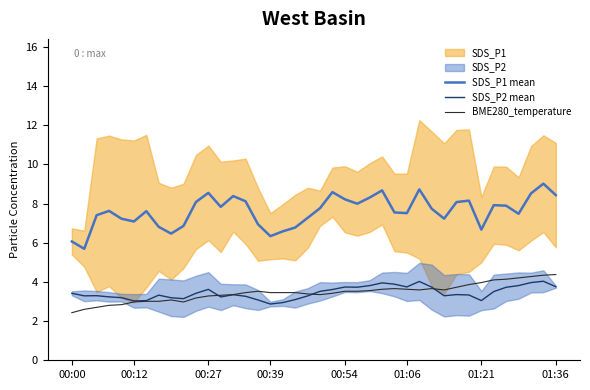

True or false: SDS_P1 mean and BME280_temperature cross at least once.

False